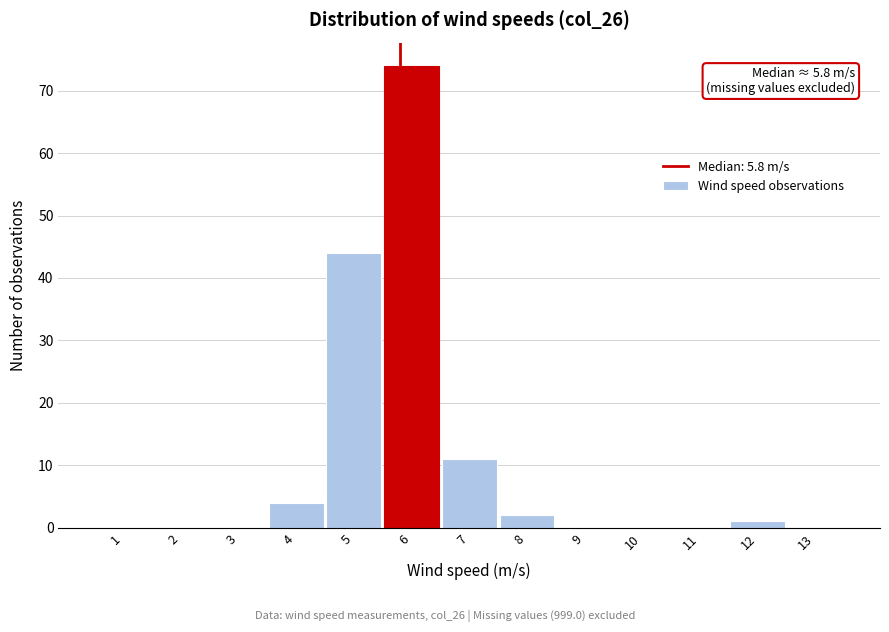

Over which range of the x-axis is the bar tallest?

5.5 to 6.5